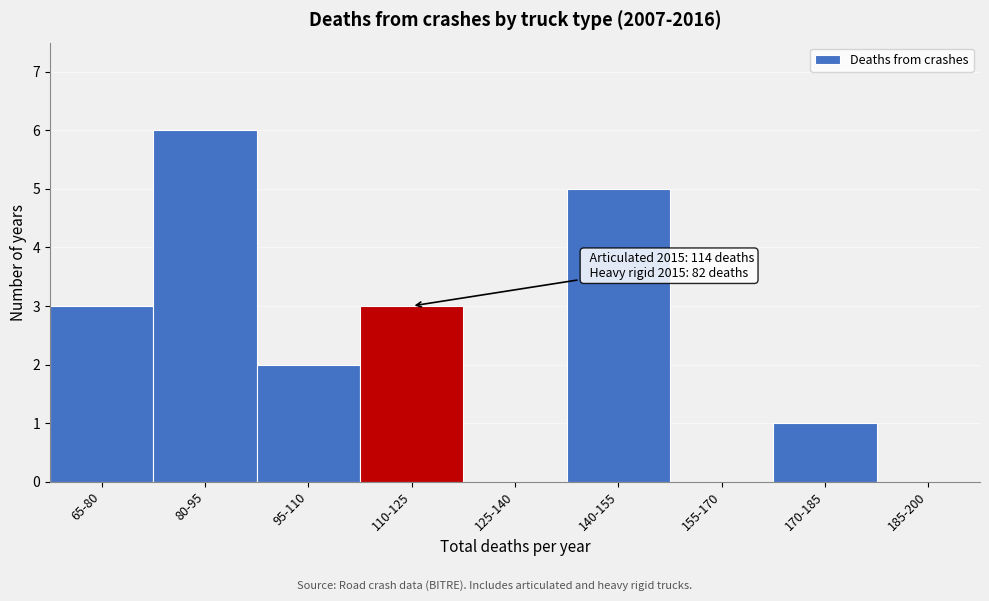

Reading left to right, list all the values displayed in this chart.

65-80=3	80-95=6	95-110=2	110-125=3	125-140=0	140-155=5	155-170=0	170-185=1	185-200=0